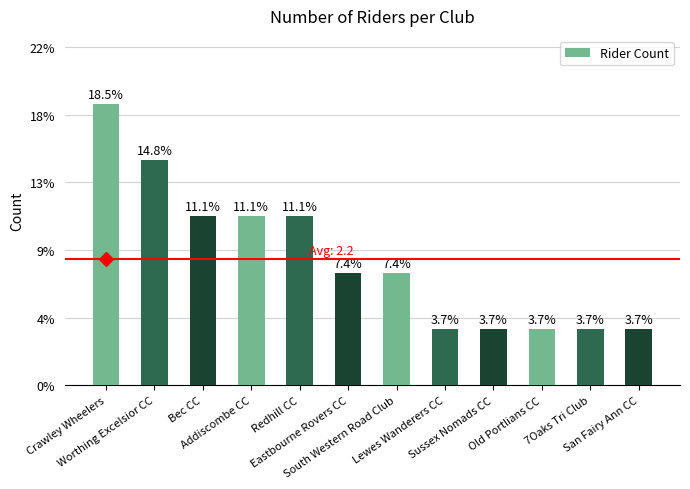

Are the bars grouped side by side (vs. stacked)?

No